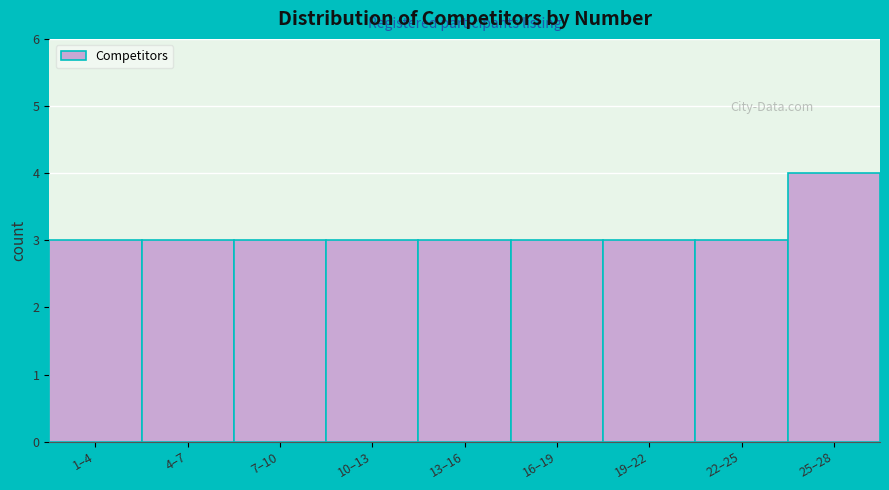

Reading left to right, extract all data points from this chart.

1–4=3	4–7=3	7–10=3	10–13=3	13–16=3	16–19=3	19–22=3	22–25=3	25–28=4